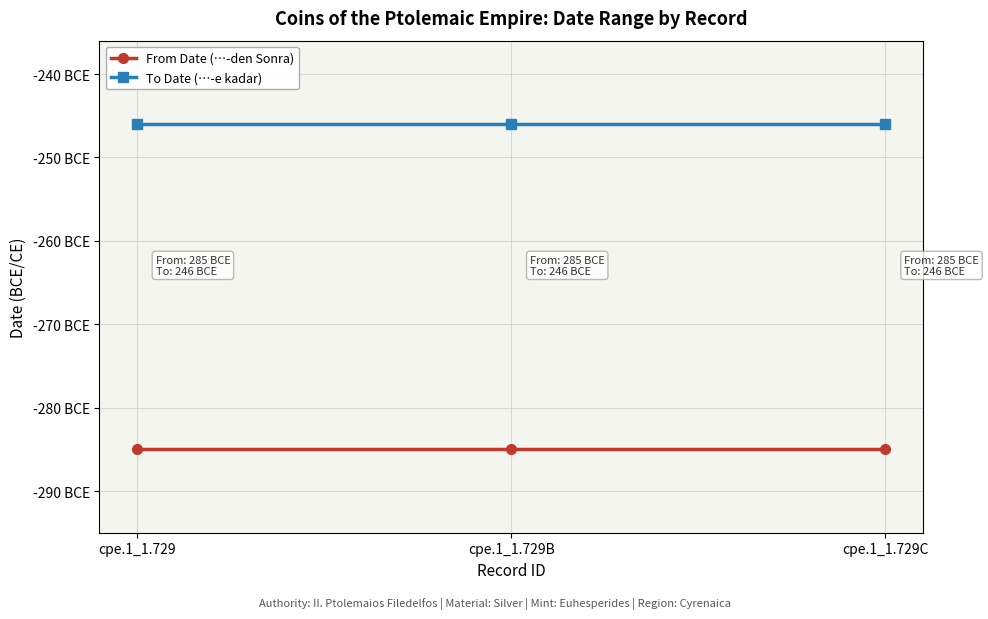

Which series has the largest total across all categories?

To Date (…-e kadar)